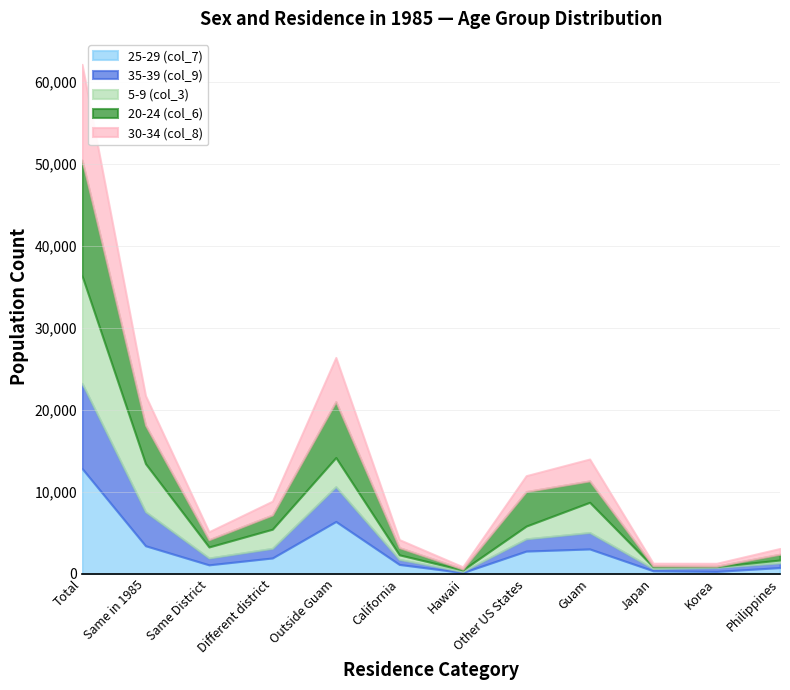

The value of 35-39 (col_9) at Total is 16005.3. True or false?

False